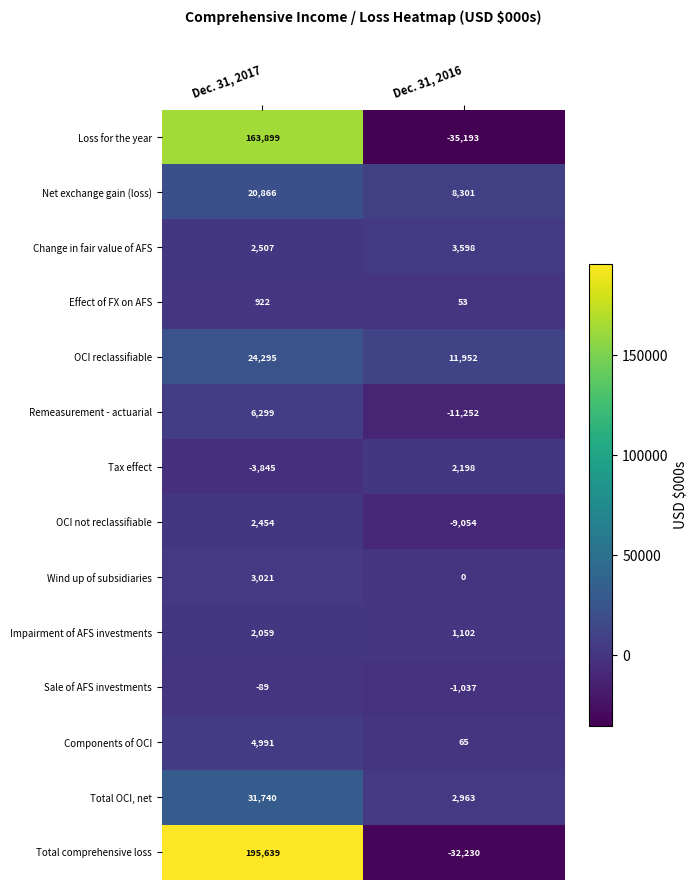

What is the sum of the OCI reclassifiable values at Dec. 31, 2017 and Dec. 31, 2016?

36247